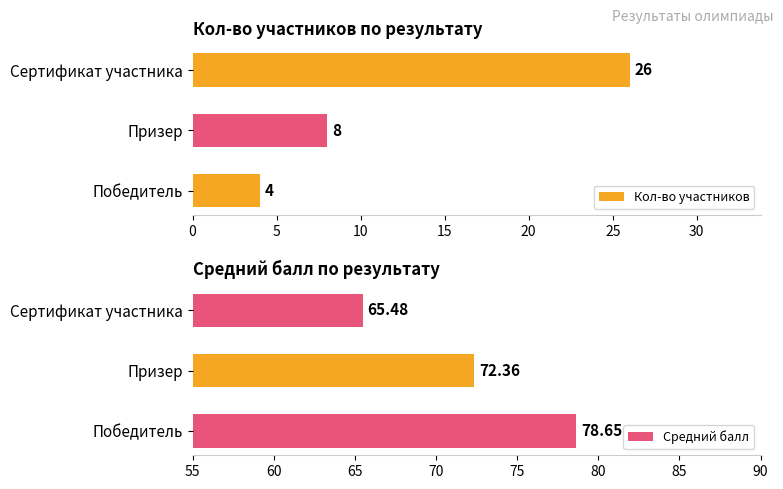

Count the Кол-во участников values in the range 4 to 26.

3